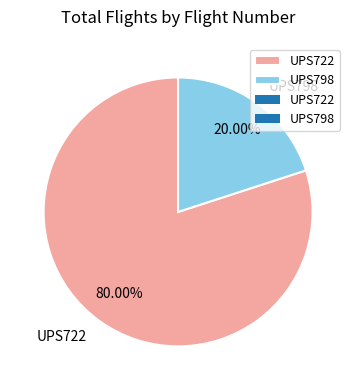

Approximately how many times larger is the value at UPS722 compared to UPS798?

4.0